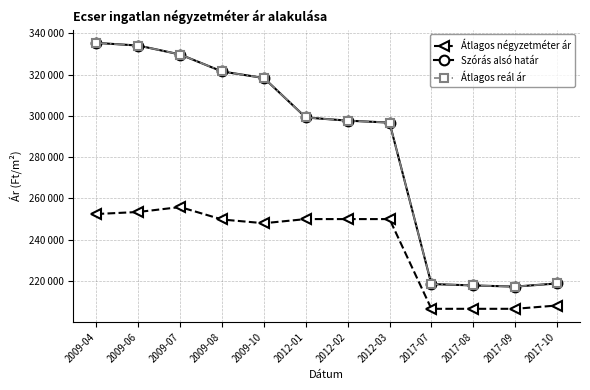

Does the chart have visible grid lines?

Yes